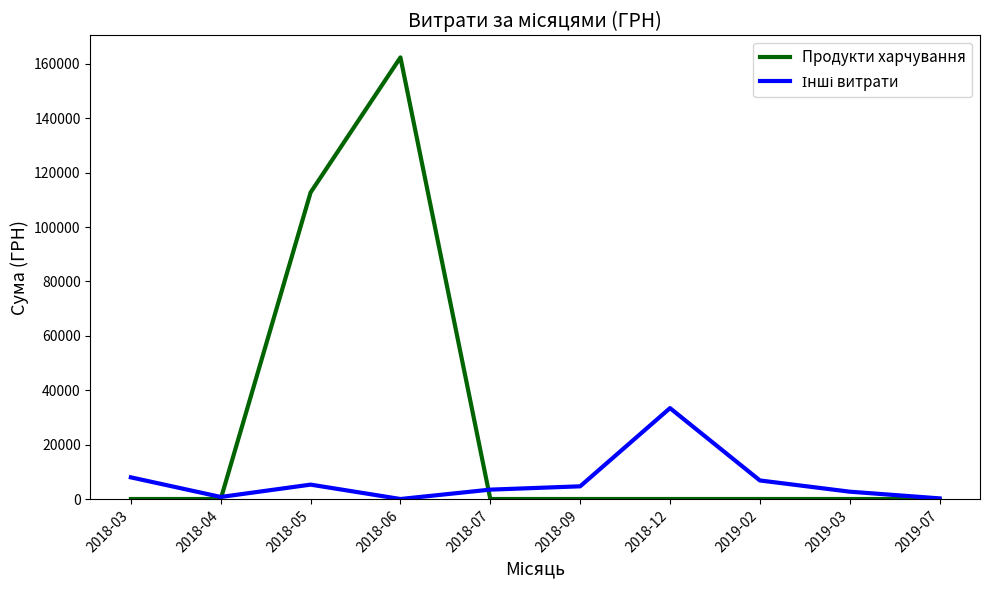

Which series changed the most between 2018-04 and 2018-05?

Продукти харчування